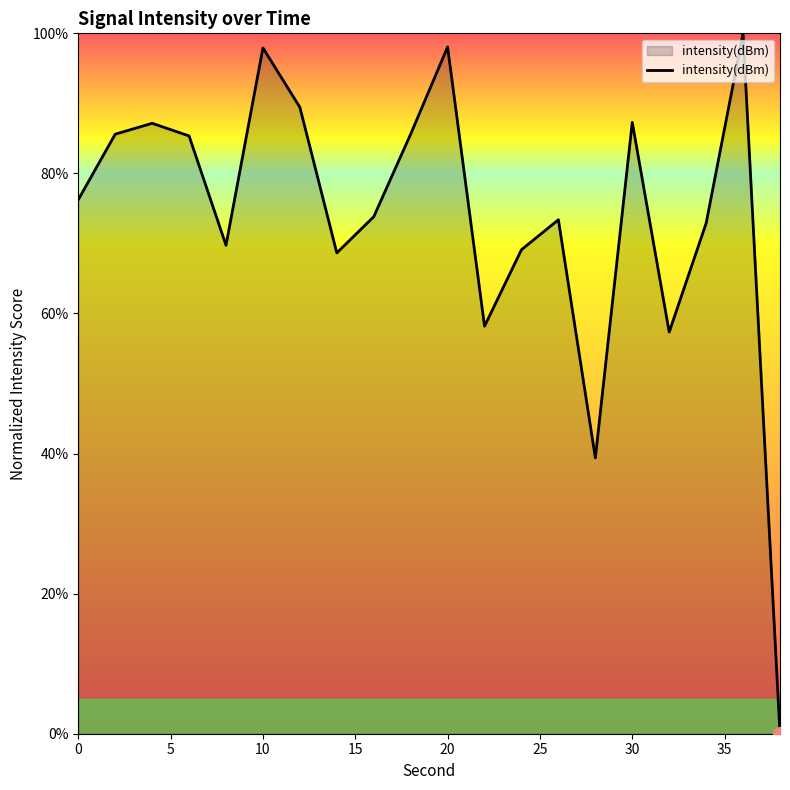

Does the chart have visible grid lines?

No